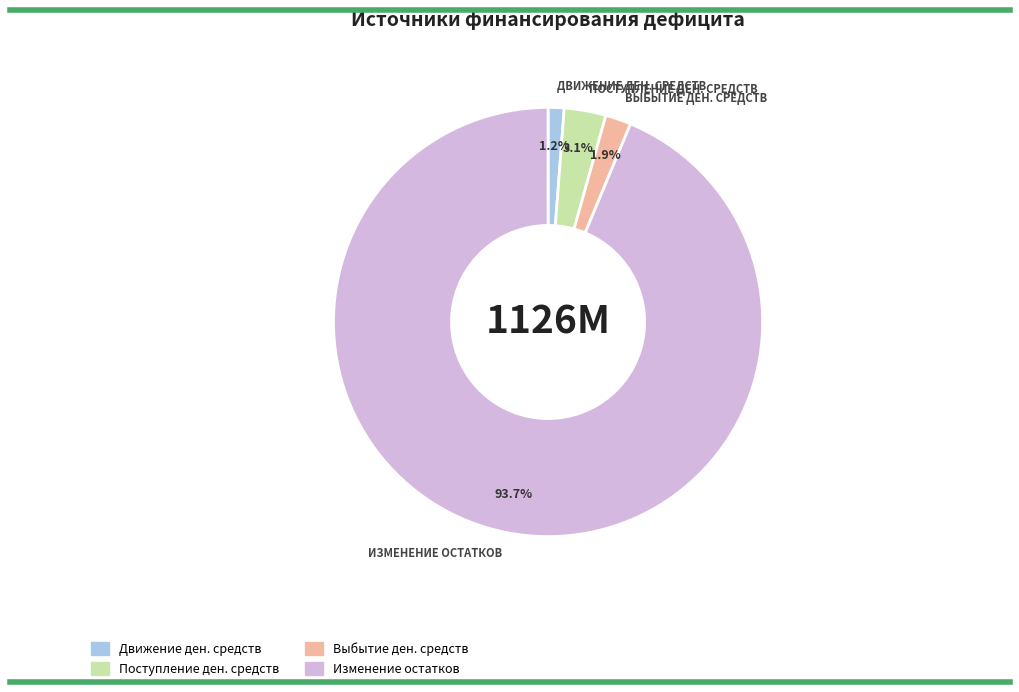

Does any single category account for the majority?

Yes